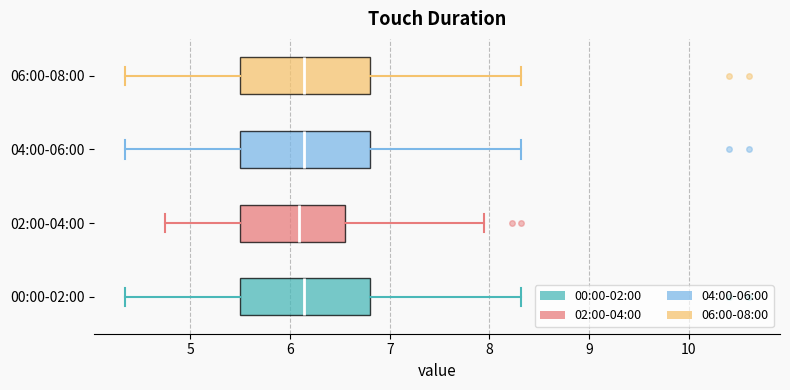

Where does the right whisker of the box for 00:00-02:00 end on the x-axis? The values are not printed on the chart, so give them approximately, as read against the axis.

8.3